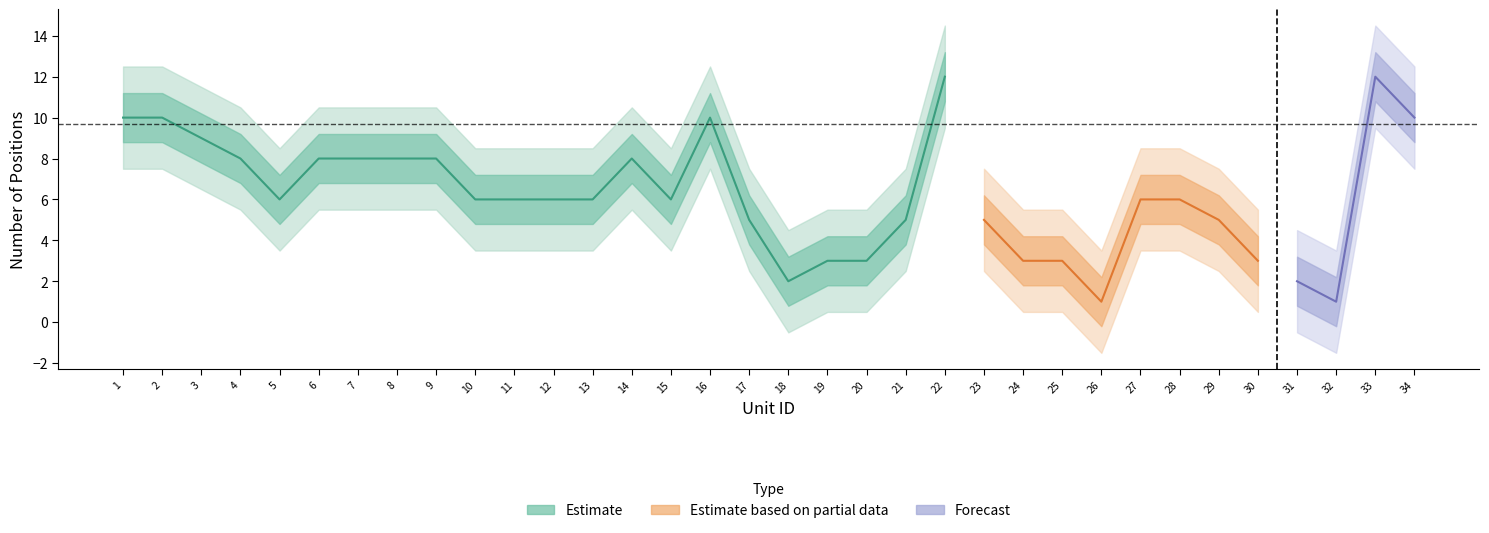

What is the average value?

6